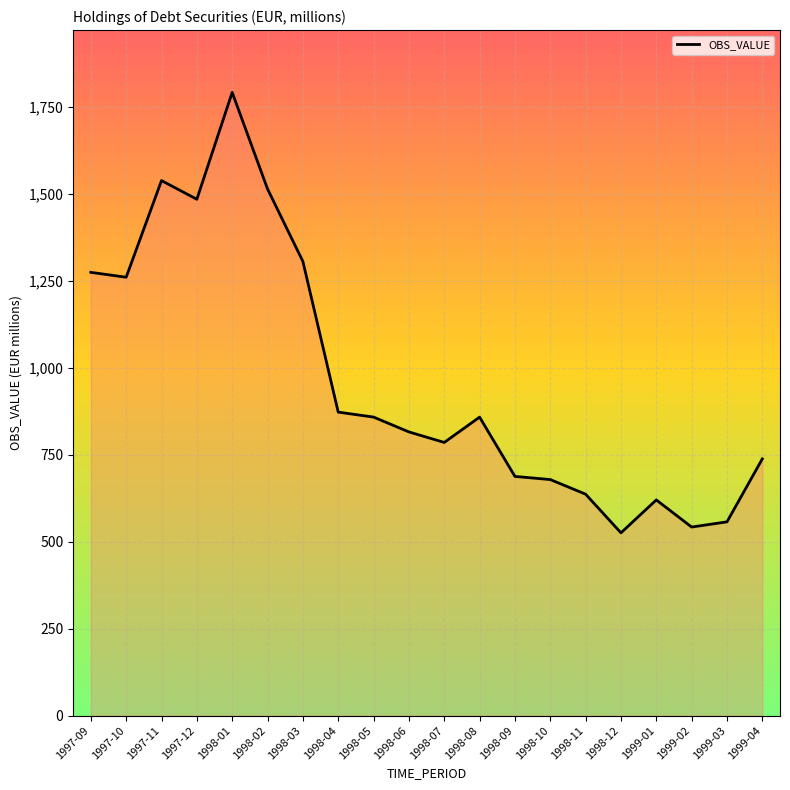

At which label does the data first exceed 858?

1997-09